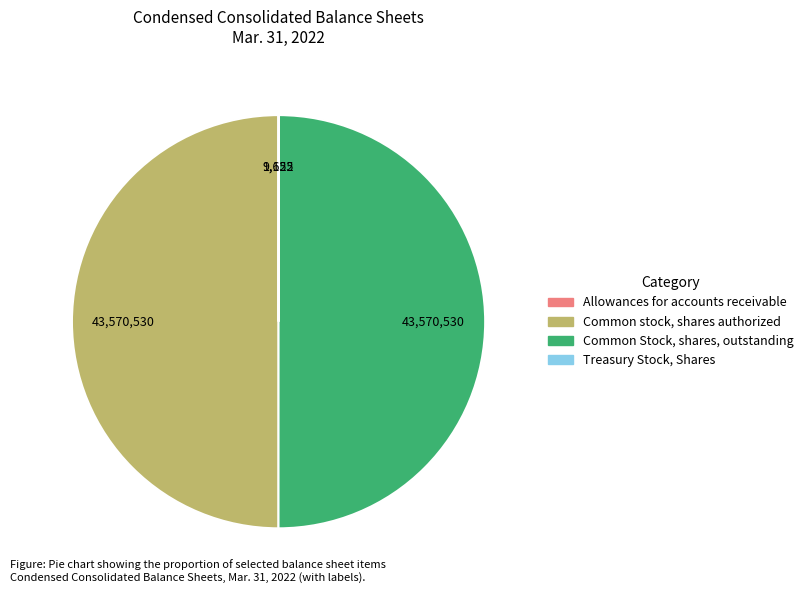

The Common stock, shares authorized slice represents 50% of the pie. True or false?

True